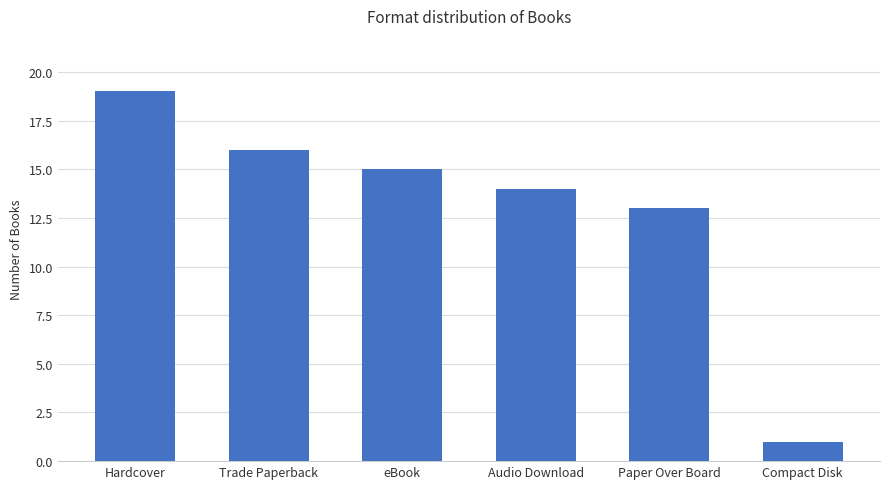

List the labels in order of value, largest first.

Hardcover, Trade Paperback, eBook, Audio Download, Paper Over Board, Compact Disk